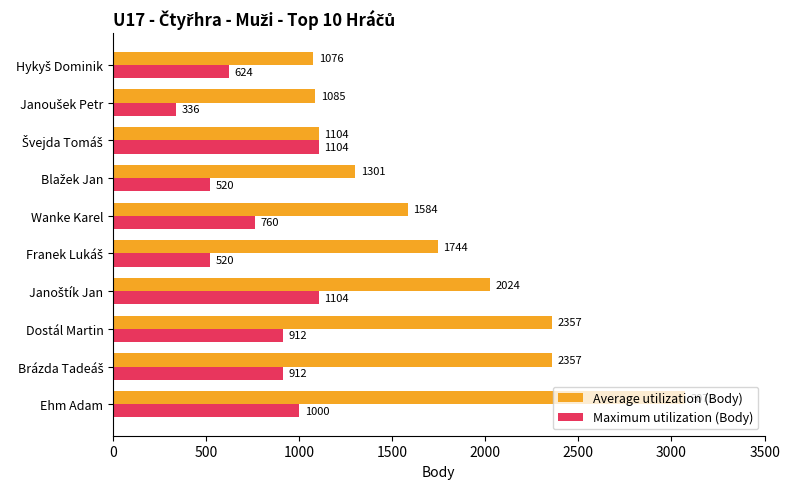

The Maximum utilization (Body) series shows 1562 at Dostál Martin. True or false?

False